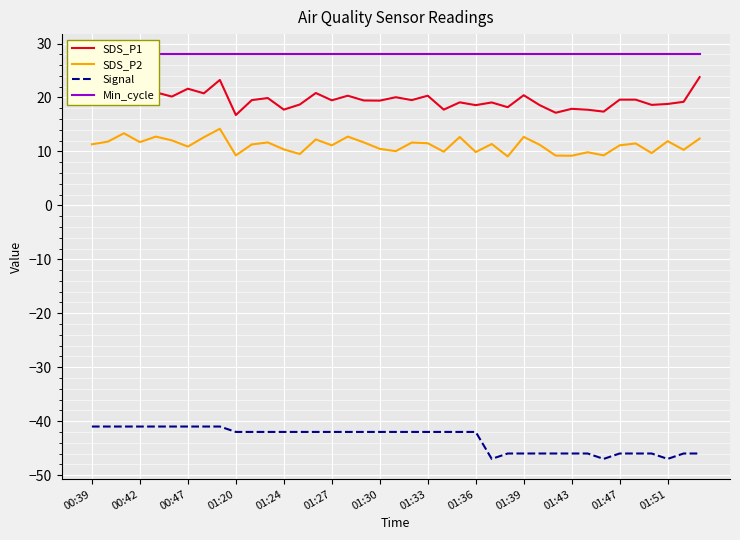

True or false: Min_cycle and SDS_P2 intersect in this chart.

False